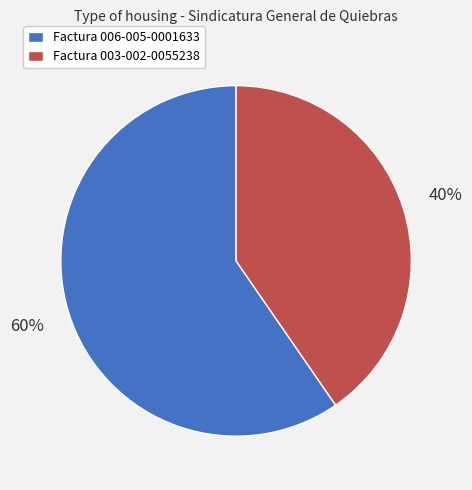

Rank the categories by value from highest to lowest.

Factura 006-005-0001633, Factura 003-002-0055238